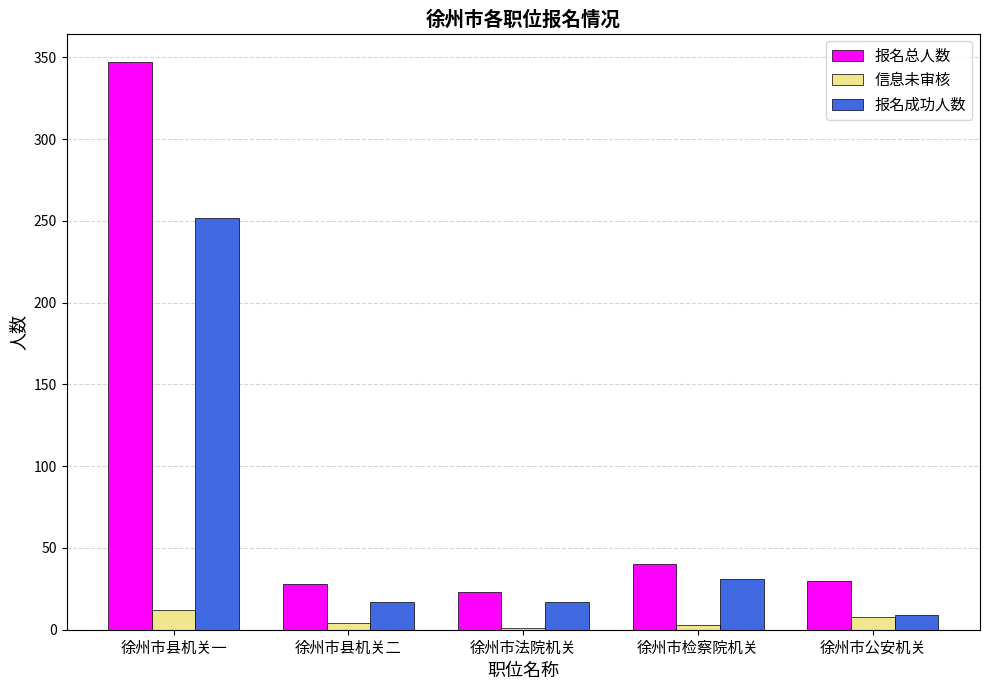

What are all the series names shown in the legend?

报名总人数, 信息未审核, 报名成功人数